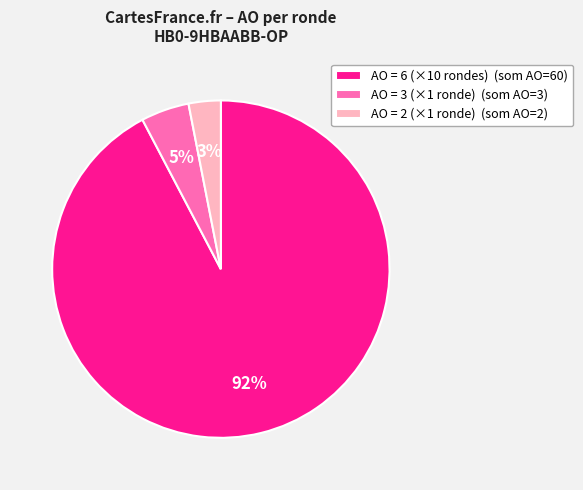

Is there a majority slice in this chart?

Yes